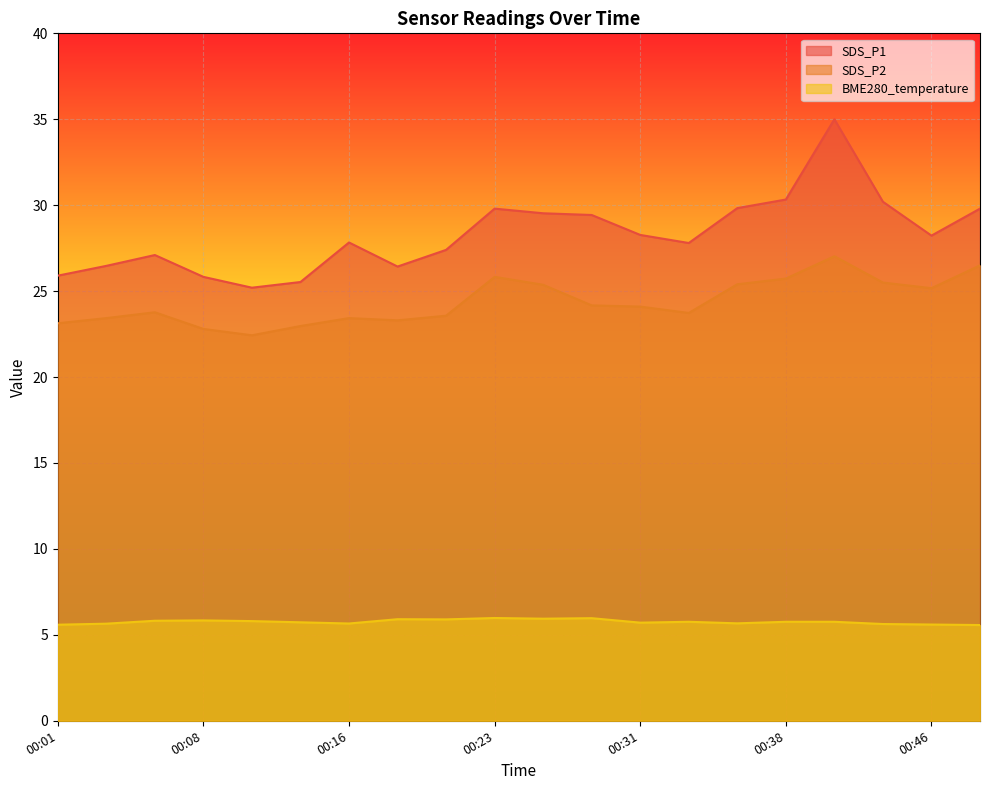

What is the value of the SDS_P1 point at the 9th from the left?

27.4